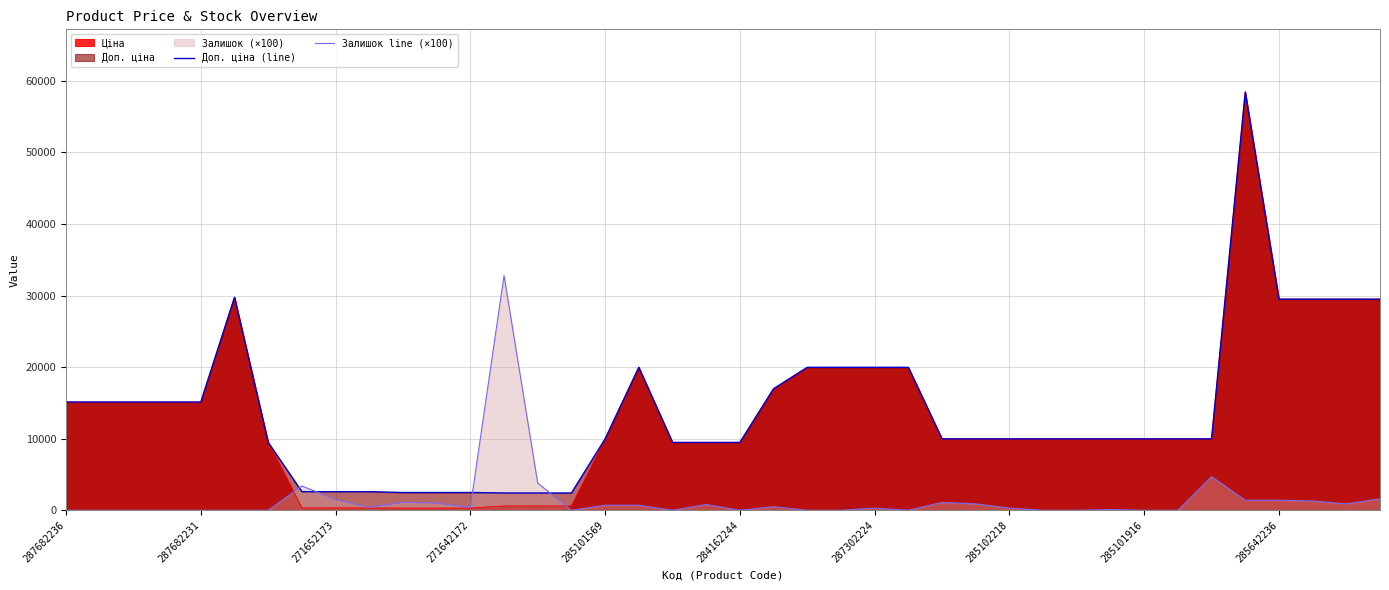

Which series has the largest range (max minus min)?

Ціна